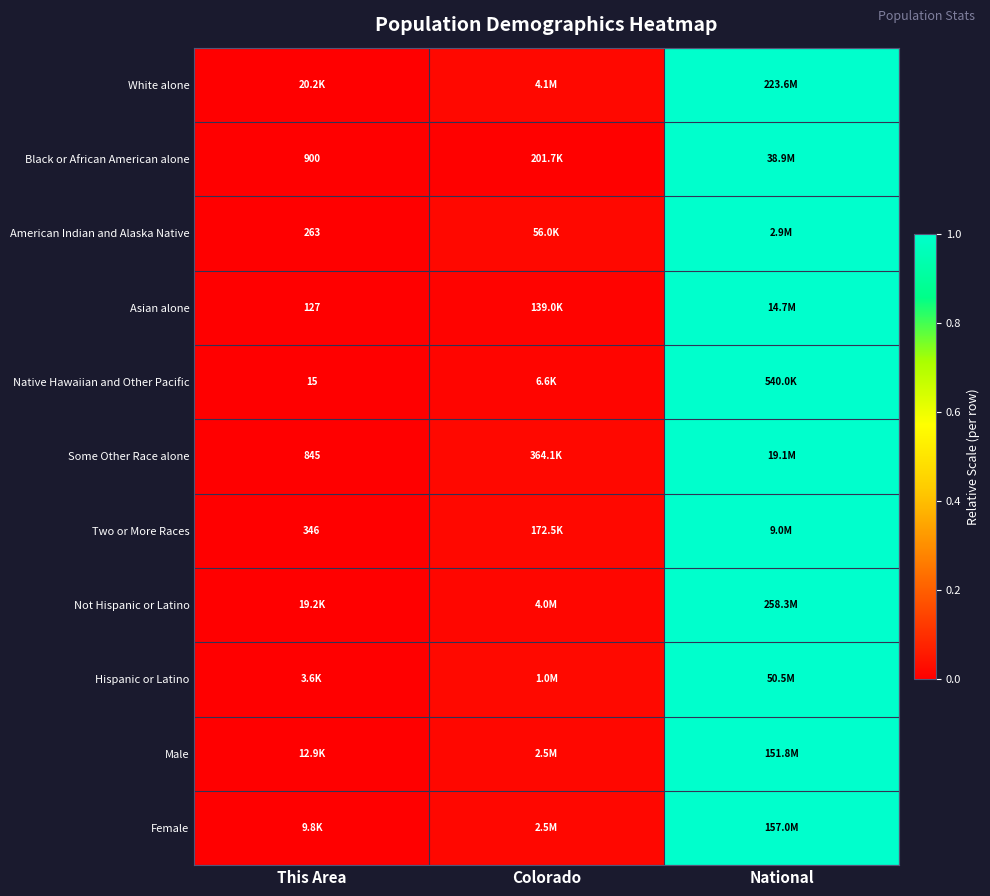

Which series has the largest range (max minus min)?

White alone